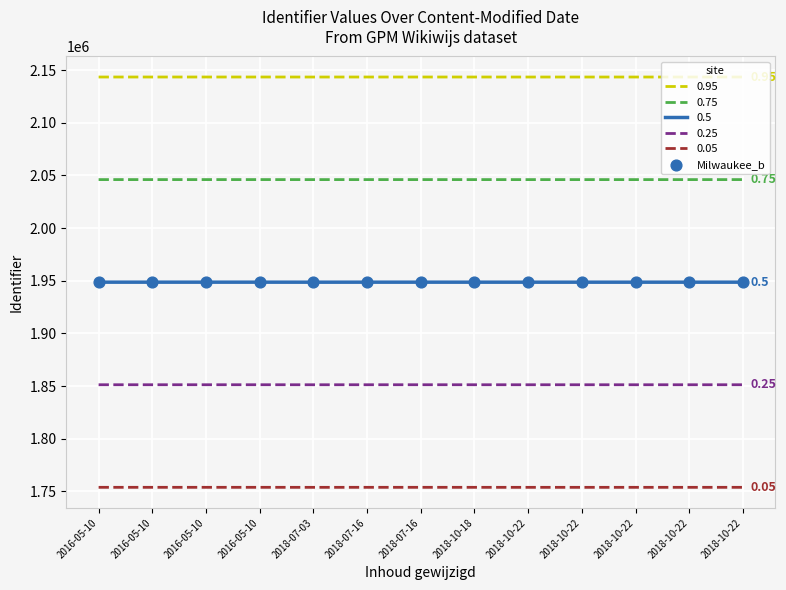

Is this an area chart (filled region under the line)?

No